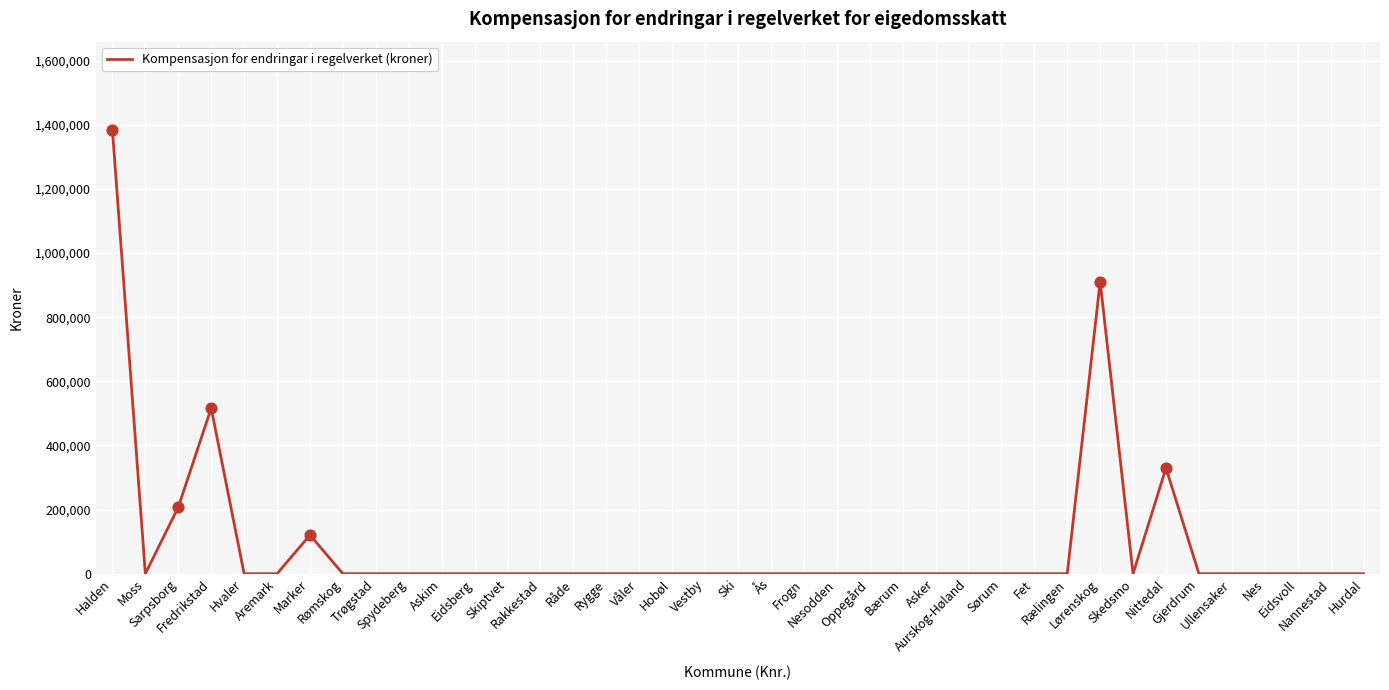

What is the change in value from Lørenskog to Hurdal?

-910617